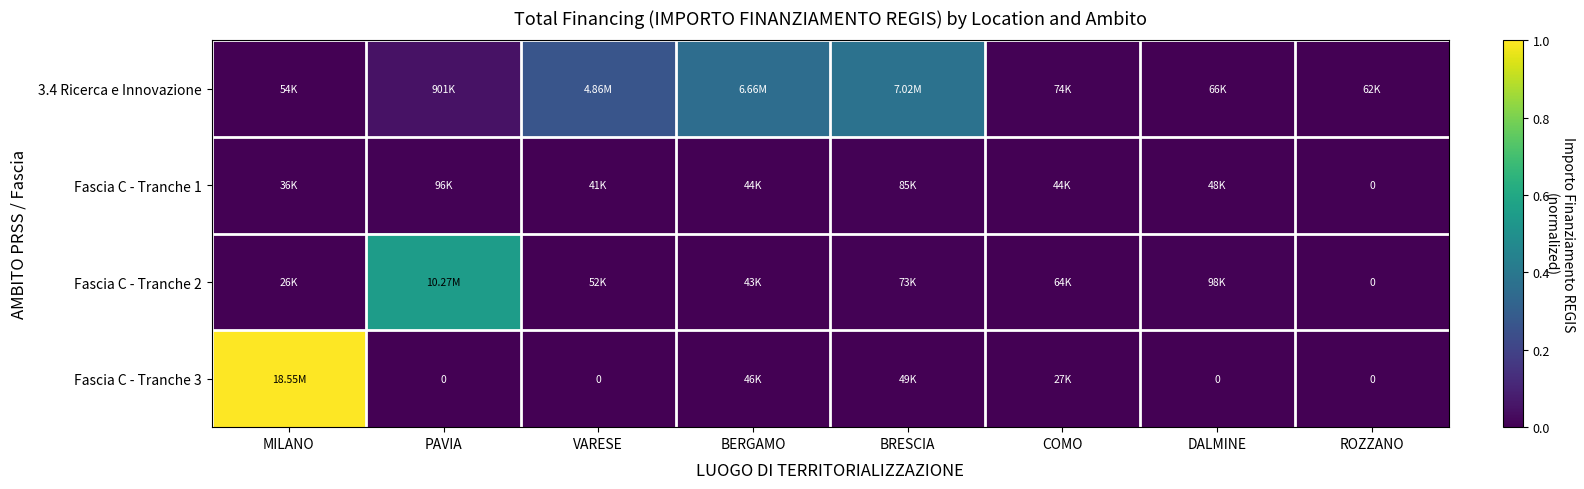

Rank the series at BRESCIA from lowest to highest value.

Fascia C - Tranche 3, Fascia C - Tranche 2, Fascia C - Tranche 1, 3.4 Ricerca e Innovazione